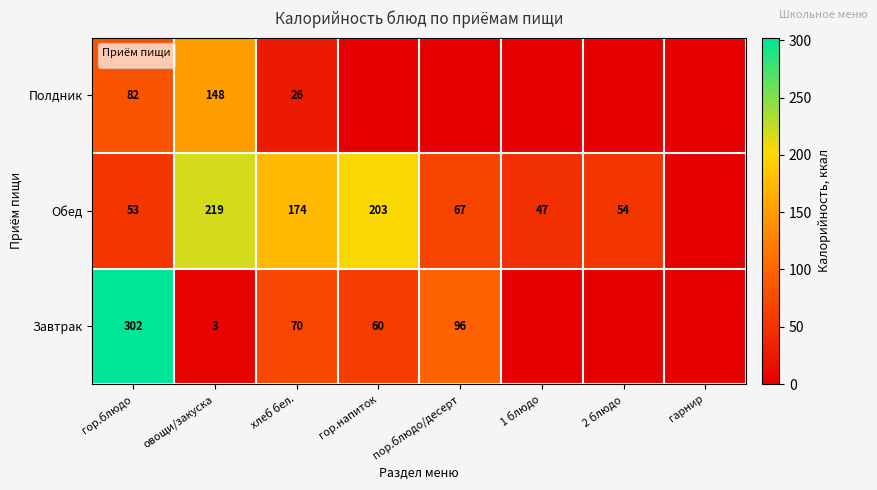

List the labels in order of value, smallest first.

гор.напиток, пор.блюдо/десерт, 1 блюдо, 2 блюдо, гарнир, хлеб бел., гор.блюдо, овощи/закуска